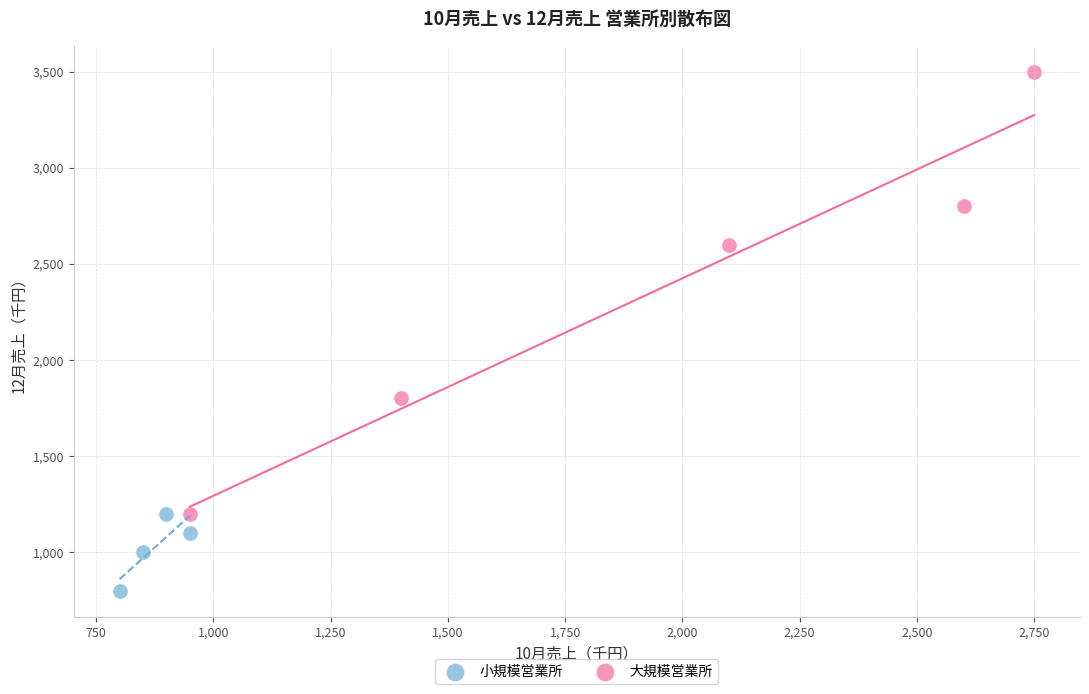

Which series has the largest Y range (max minus min)?

大規模営業所